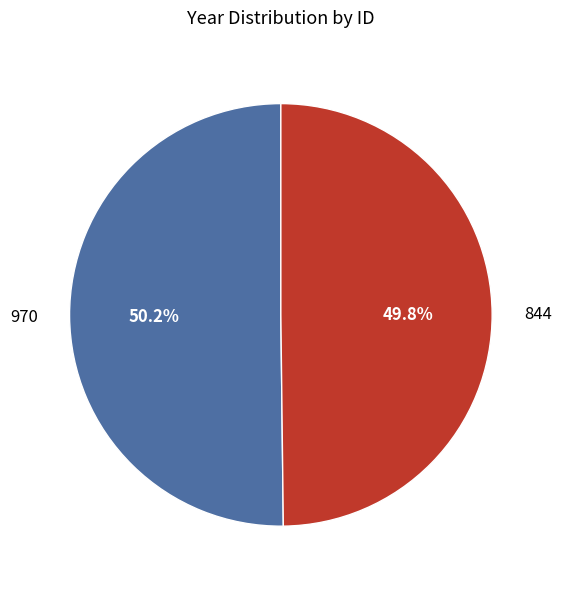

Combined, do 970 and 844 account for over 50%?

Yes